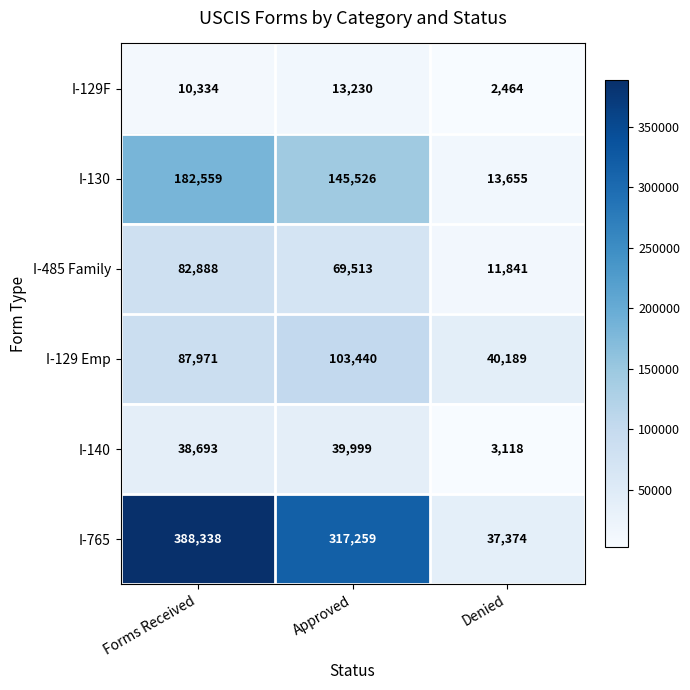

What is the total value across all series at Approved?

688967